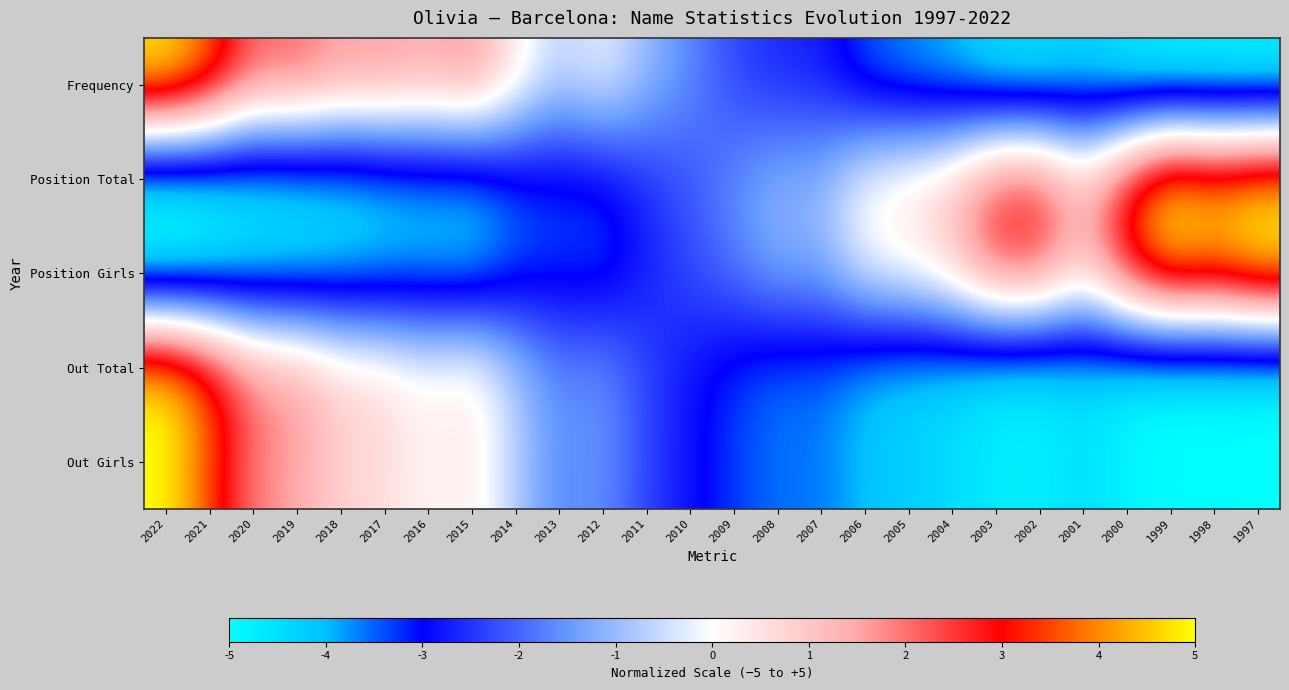

Between 2022 and 2018, which series saw the biggest shift?

Out Girls